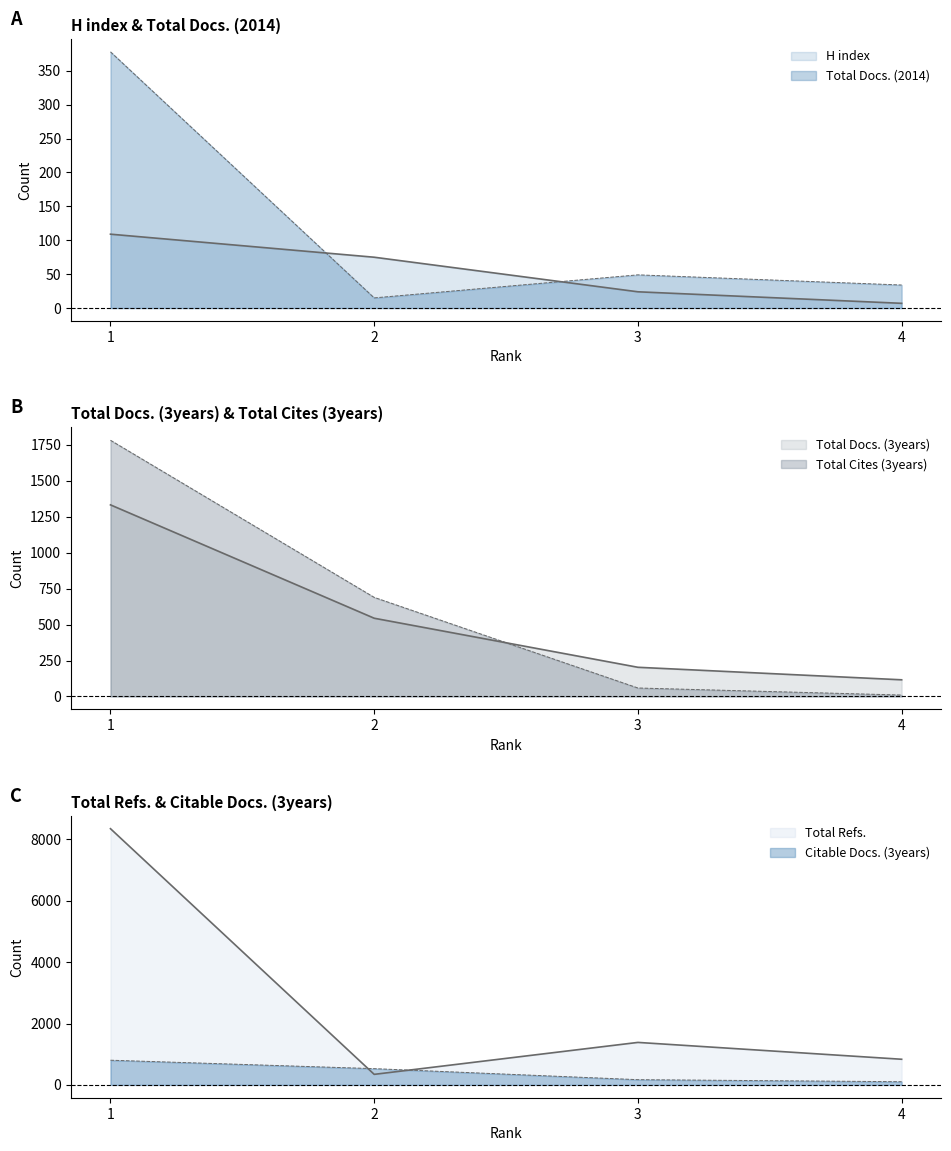

What is the difference between the Total Cites (3years) values at 2 and 1?

1092